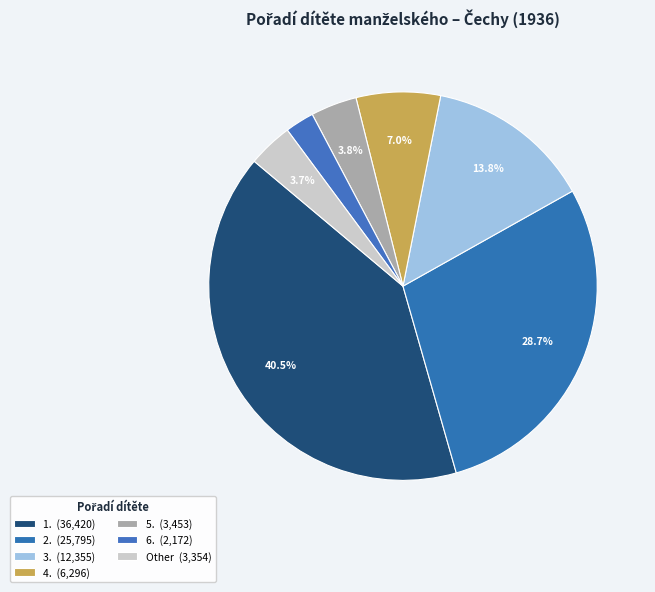

How many segments does this pie chart have?

7